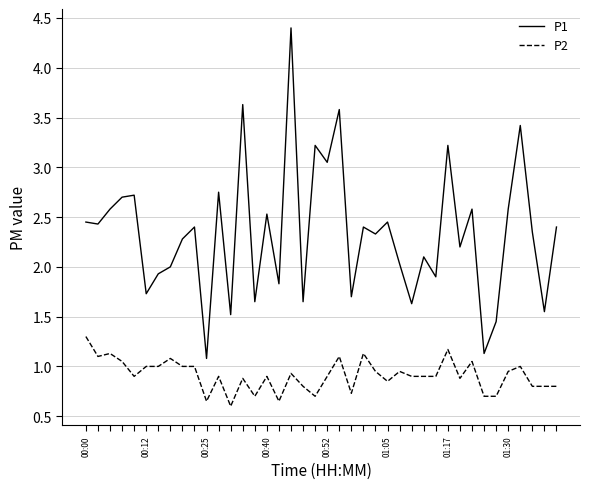

Which series has the largest range (max minus min)?

P1